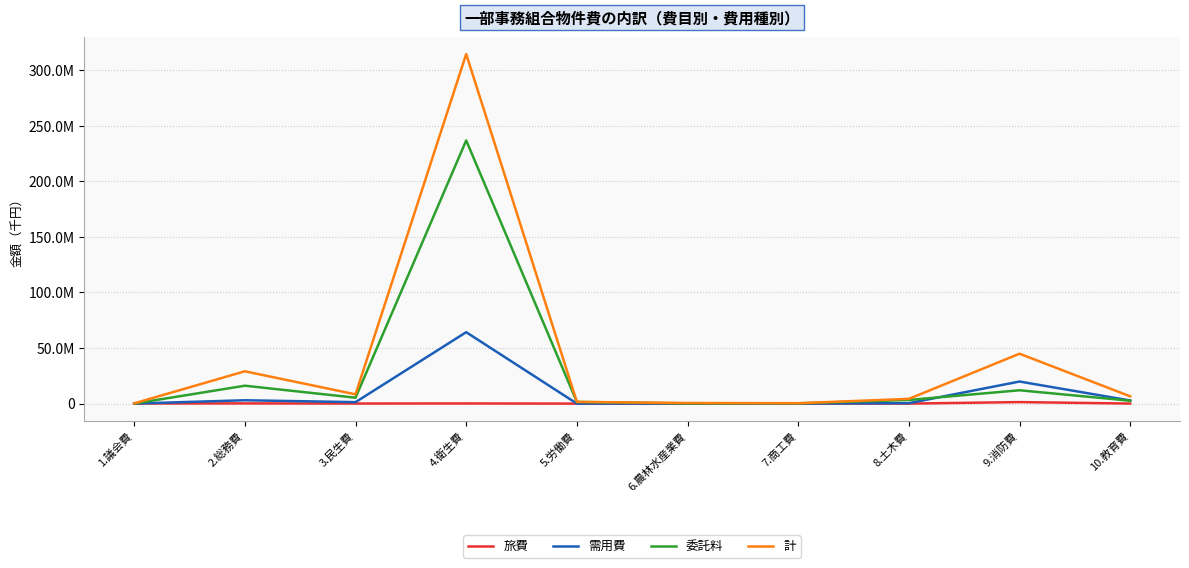

Where is the first local maximum for 旅費?

2.総務費